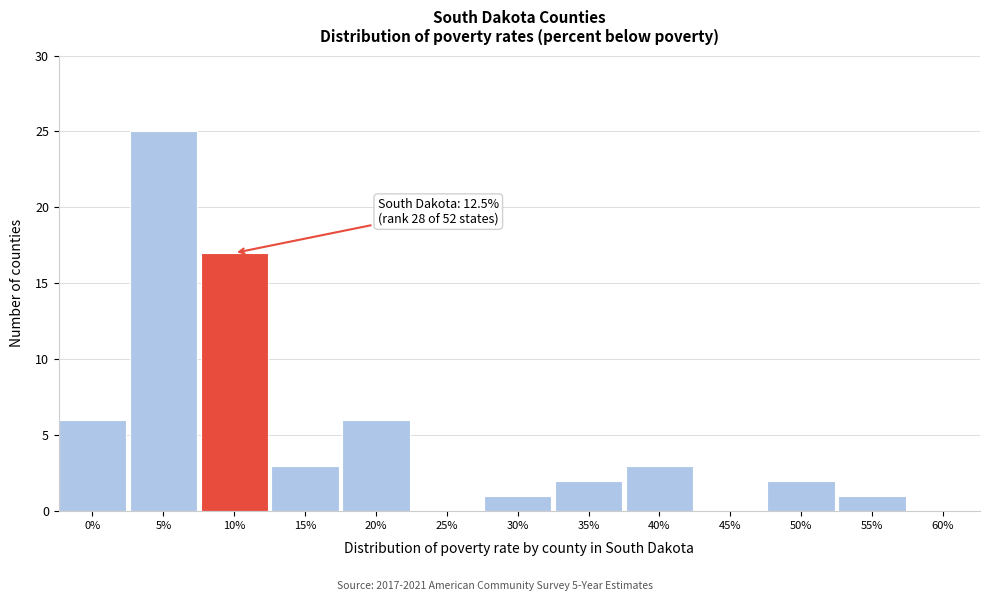

Reading left to right, what are all the values shown in this chart?

0%=6	5%=25	10%=17	15%=3	20%=6	25%=0	30%=1	35%=2	40%=3	45%=0	50%=2	55%=1	60%=0